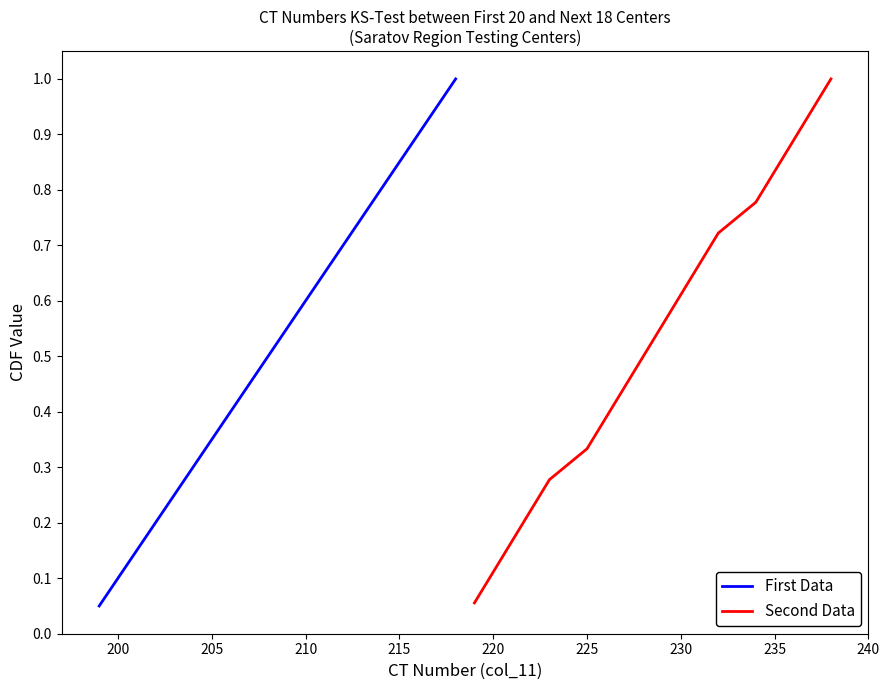

The value at 6 is 0.3. True or false?

True